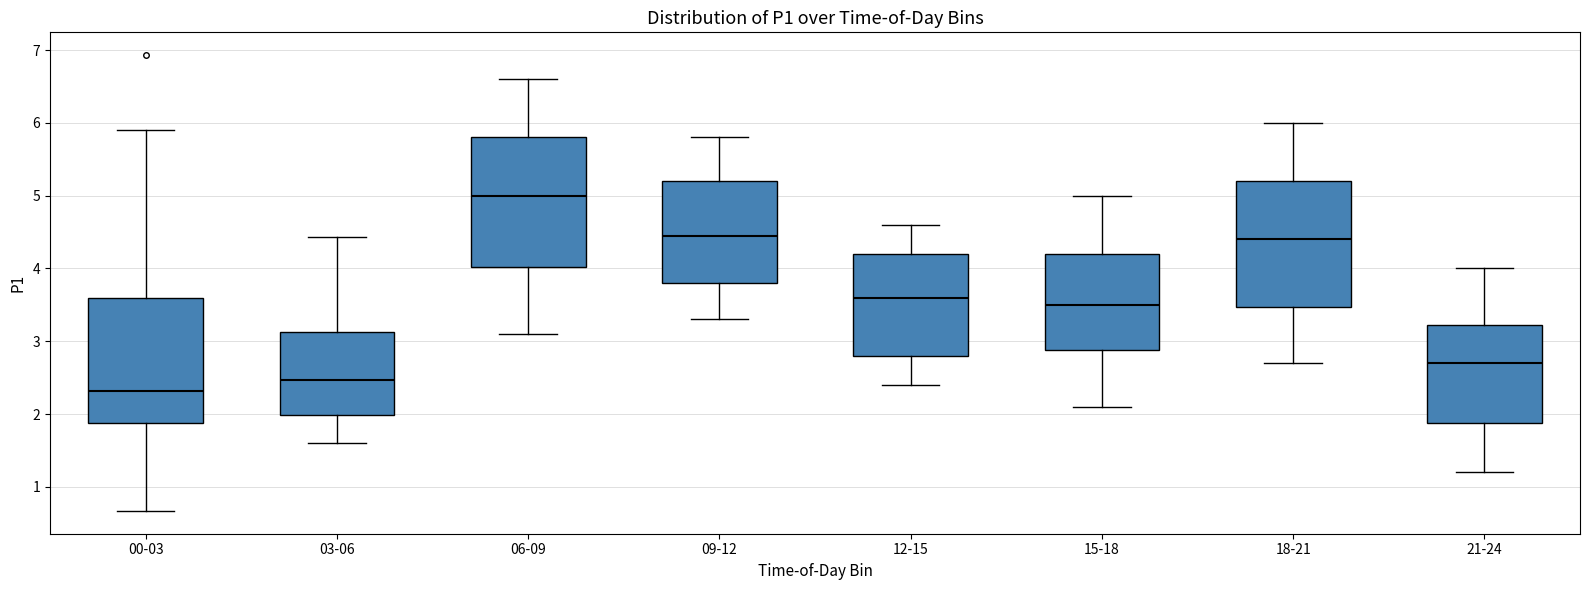

Reading left to right, read every box against the y-axis: the position of its median line, the range the box covers, and the ends of its whiskers. The values are not printed on the chart, so give them approximately, as read against the axis.

00-03: median 2.3, box 1.9 to 3.6, whiskers 0.7 to 5.9
03-06: median 2.5, box 2.0 to 3.1, whiskers 1.6 to 4.4
06-09: median 5.0, box 4.0 to 5.8, whiskers 3.1 to 6.6
09-12: median 4.5, box 3.8 to 5.2, whiskers 3.3 to 5.8
12-15: median 3.6, box 2.8 to 4.2, whiskers 2.4 to 4.6
15-18: median 3.5, box 2.9 to 4.2, whiskers 2.1 to 5.0
18-21: median 4.4, box 3.5 to 5.2, whiskers 2.7 to 6.0
21-24: median 2.7, box 1.9 to 3.2, whiskers 1.2 to 4.0